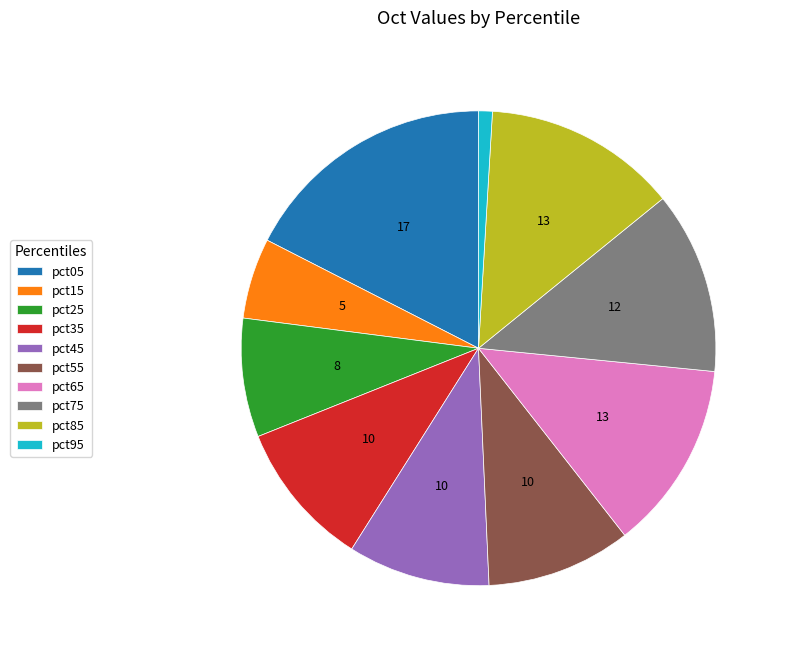

Combined, do pct15 and pct35 account for over 50%?

No